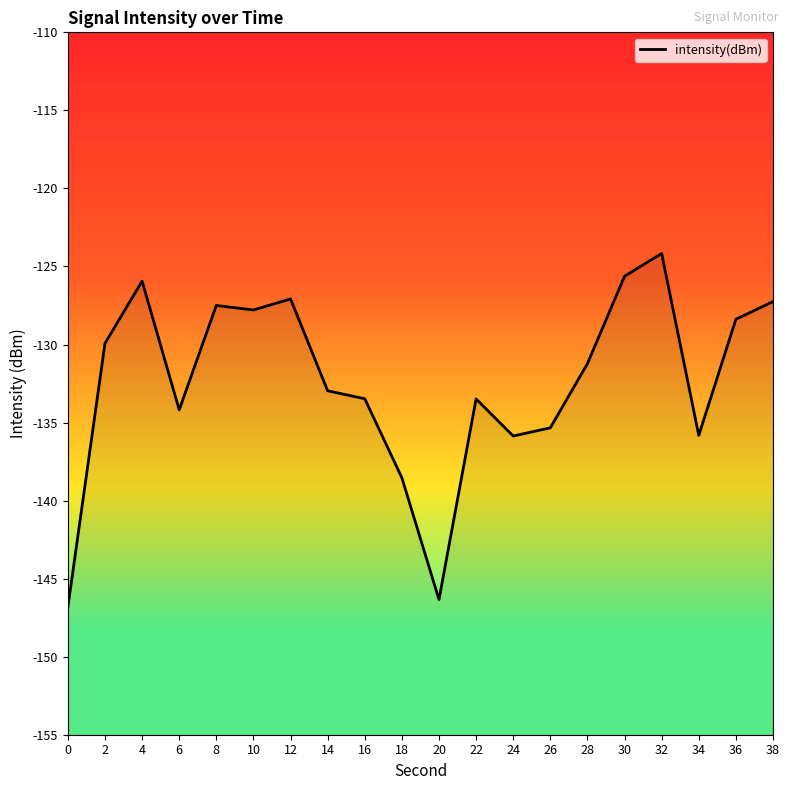

What is the average value?

-132.4